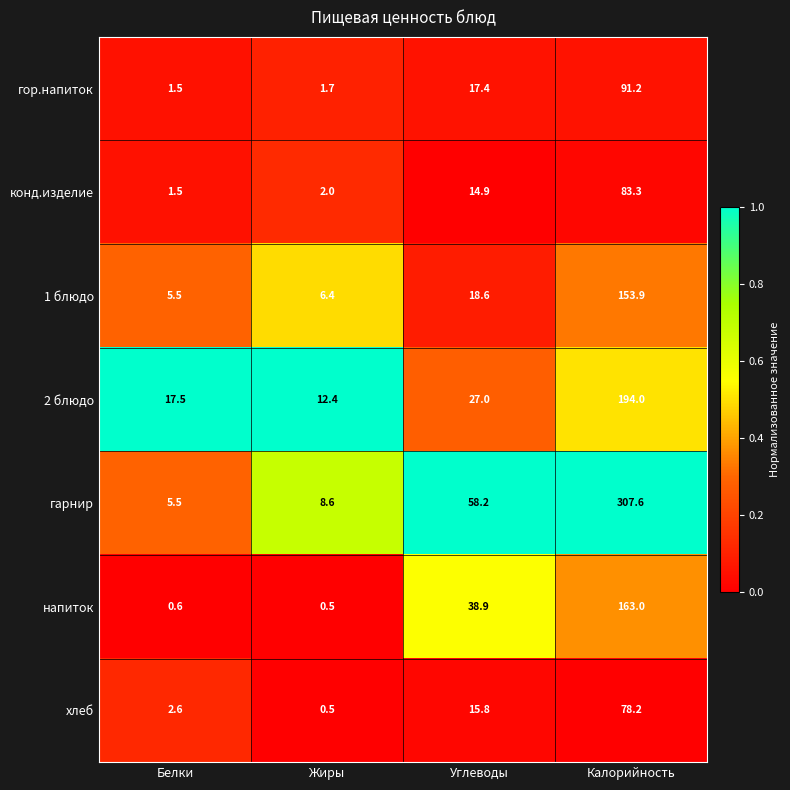

Reading left to right, extract all data points from this chart.

гор.напиток: Белки=1.5	Жиры=1.7	Углеводы=17.4	Калорийность=91.2
конд.изделие: Белки=1.5	Жиры=2.0	Углеводы=14.9	Калорийность=83.3
1 блюдо: Белки=5.5	Жиры=6.4	Углеводы=18.6	Калорийность=153.9
2 блюдо: Белки=17.5	Жиры=12.4	Углеводы=27.0	Калорийность=194.0
гарнир: Белки=5.5	Жиры=8.6	Углеводы=58.2	Калорийность=307.6
напиток: Белки=0.6	Жиры=0.5	Углеводы=38.9	Калорийность=163.0
хлеб: Белки=2.6	Жиры=0.5	Углеводы=15.8	Калорийность=78.2